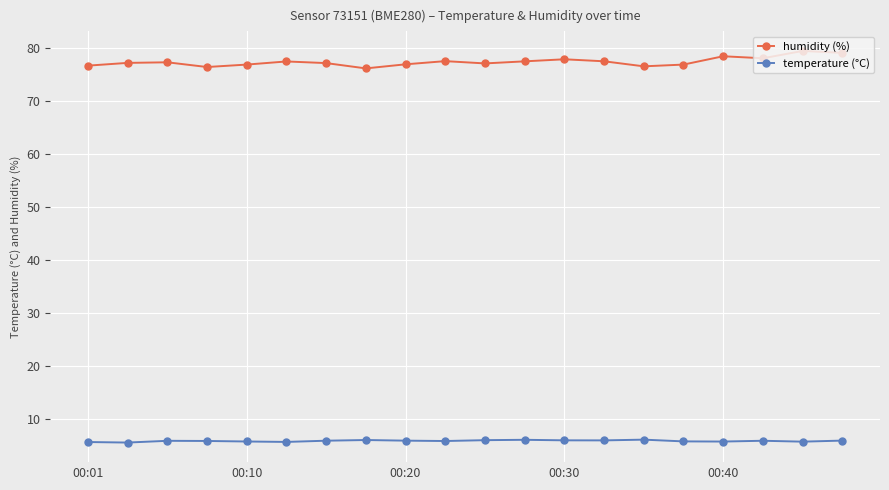

True or false: humidity (%) and temperature (°C) intersect in this chart.

False